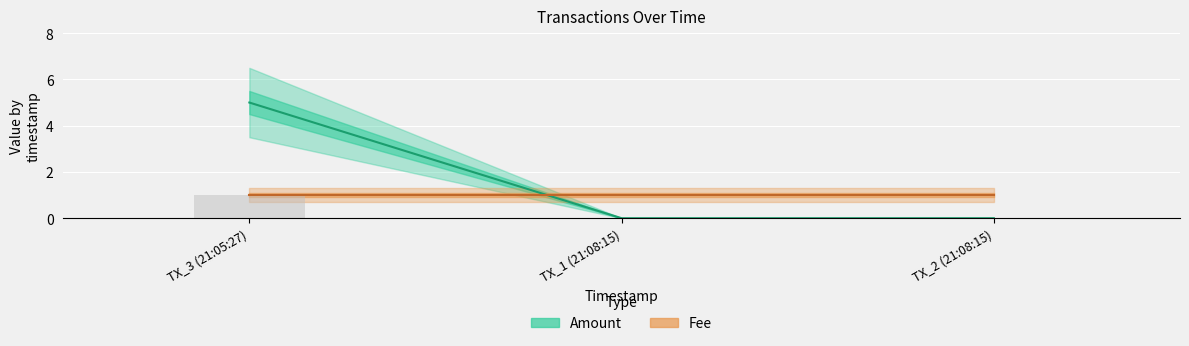

Reading left to right, extract all data points from this chart.

Amount: 2016-10-22 21:08:15=0	2016-10-22 21:08:15=0	2016-10-22 21:05:27=5
Fee: 2016-10-22 21:08:15=1	2016-10-22 21:08:15=1	2016-10-22 21:05:27=1